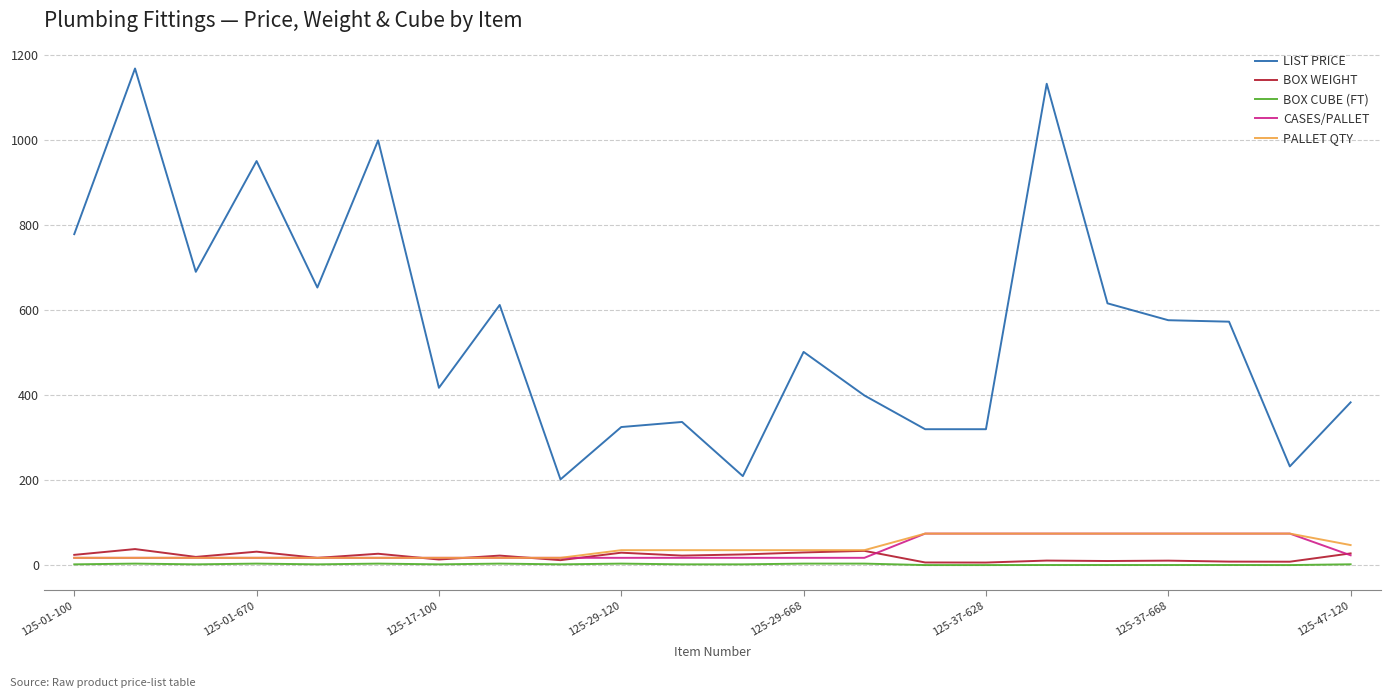

What is the greatest value displayed?

1169.0